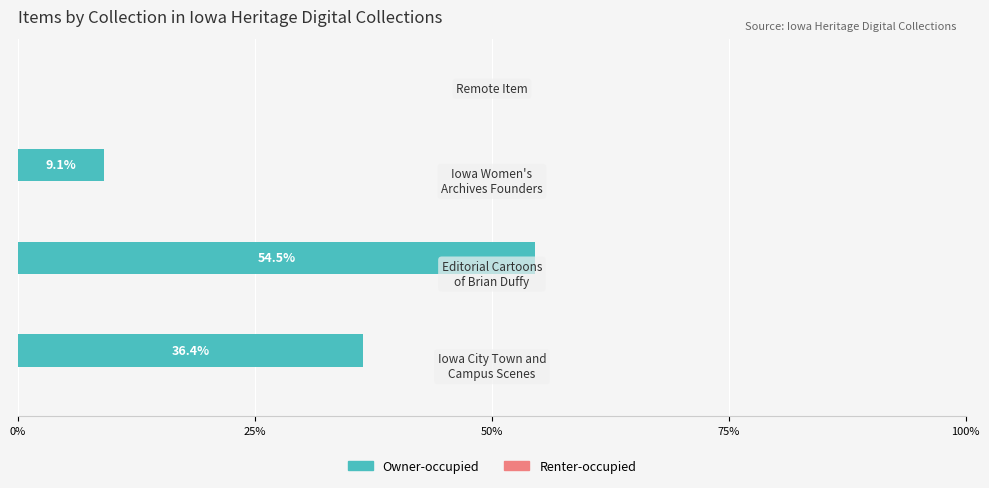

How many distinct data groups are displayed?

1